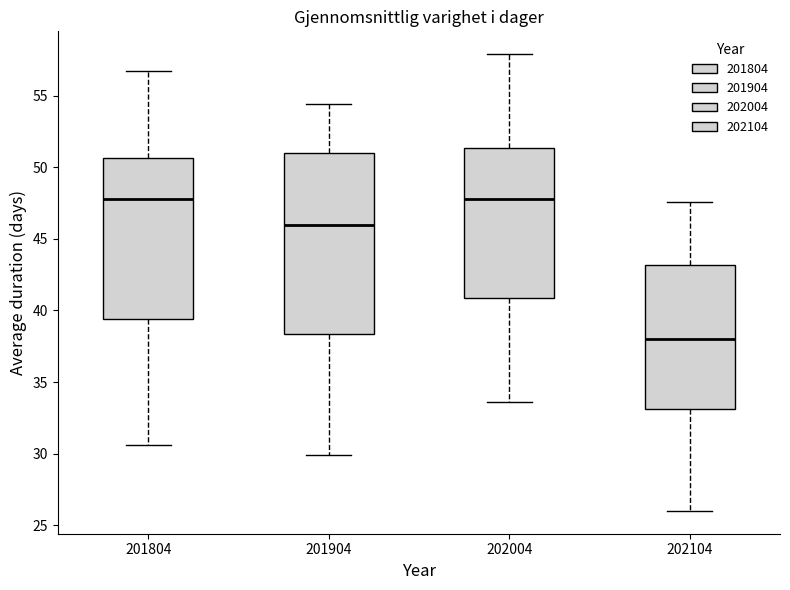

Reading left to right, transcribe this box plot: for each box, give where its median line is, the range the box spans, and where its two whiskers end, as read against the y-axis. The values are not printed on the chart, so give them approximately, as read against the axis.

201804: median 48.0, box 39.5 to 50.5, whiskers 30.5 to 56.5
201904: median 46.0, box 38.5 to 51.0, whiskers 30.0 to 54.5
202004: median 48.0, box 41.0 to 51.5, whiskers 33.5 to 58.0
202104: median 38.0, box 33.0 to 43.0, whiskers 26.0 to 47.5